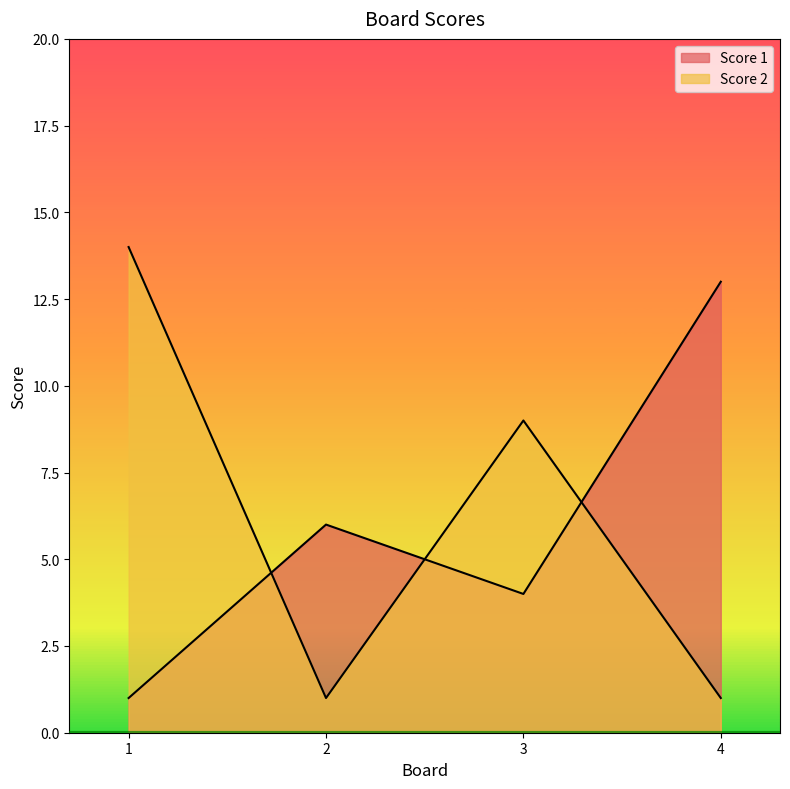

Reading right to left, extract all data points from this chart.

Score 1: 13	4	6	1
Score 2: 1	9	1	14